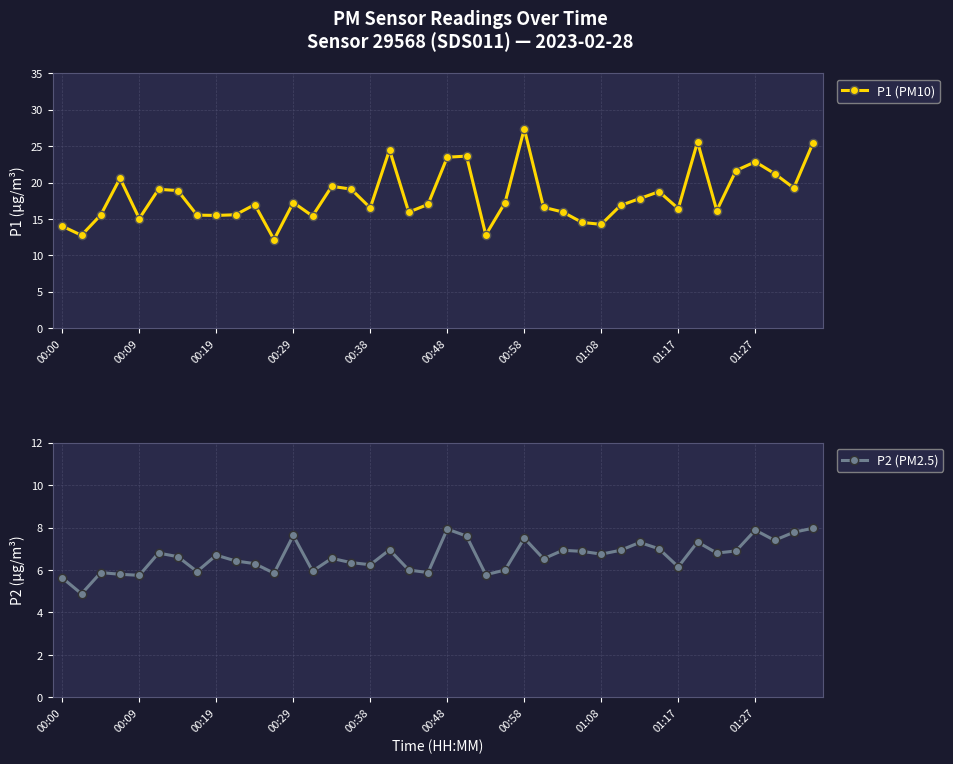

Which series has the widest spread of values?

P1 (PM10)